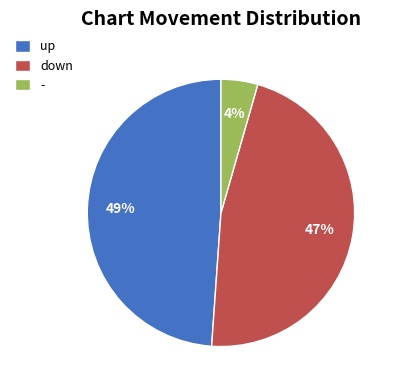

Rank the categories by value from highest to lowest.

up, down, -